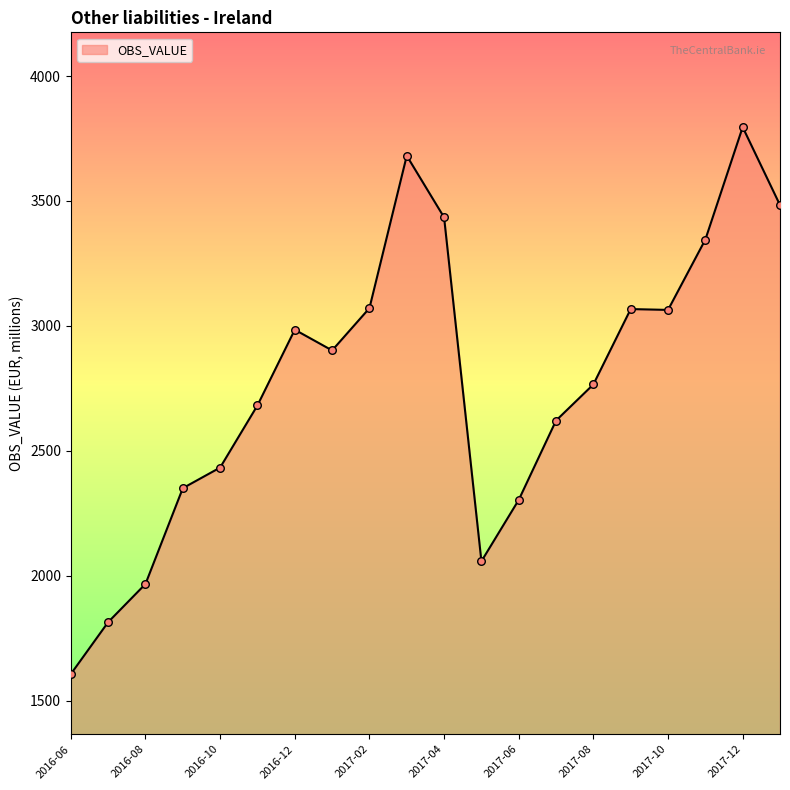

What is the minimum value shown in the chart?

1606.1